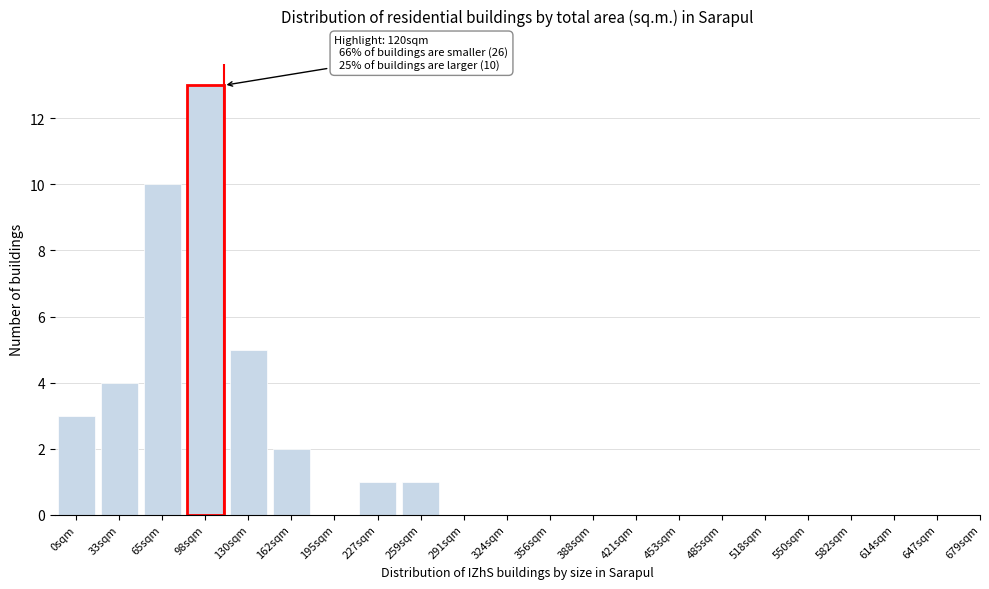

Reading left to right, list all the values displayed in this chart.

0sqm=3	33sqm=4	65sqm=10	98sqm=13	130sqm=5	162sqm=2	195sqm=0	227sqm=1	259sqm=1	291sqm=0	324sqm=0	356sqm=0	388sqm=0	421sqm=0	453sqm=0	485sqm=0	518sqm=0	550sqm=0	582sqm=0	614sqm=0	647sqm=0